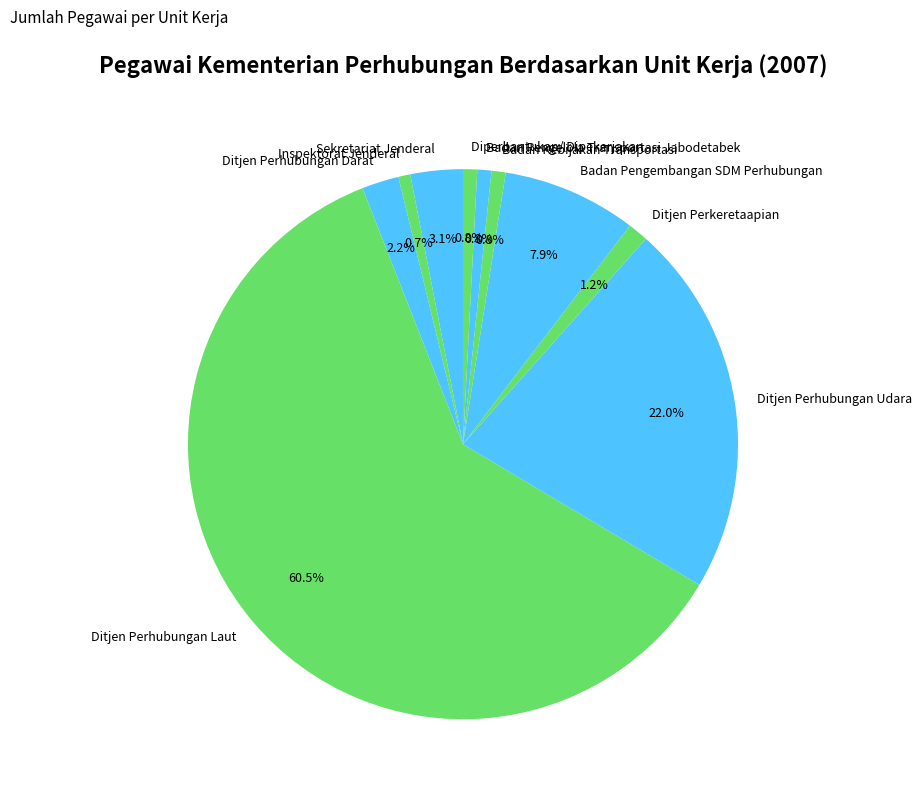

The Diperbantukan/ Dipekerjakan slice represents 11% of the pie. True or false?

False